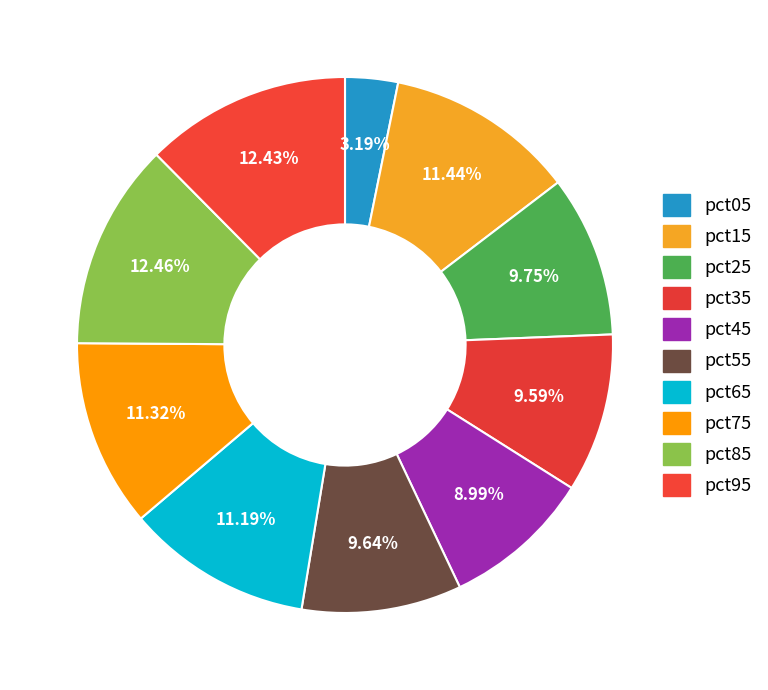

How many segments does this pie chart have?

10